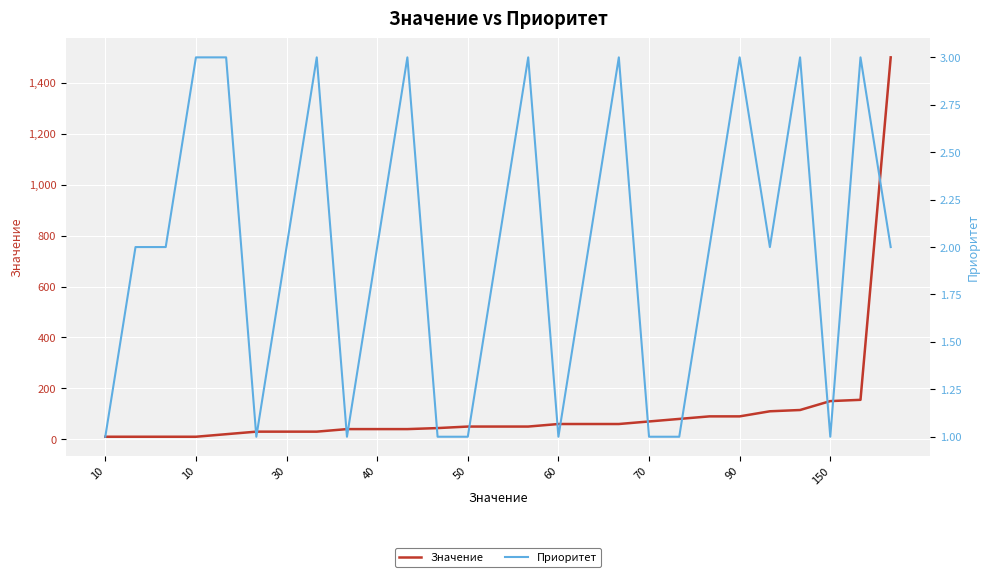

What is the value of the Приоритет point at the 16th from the left?

1